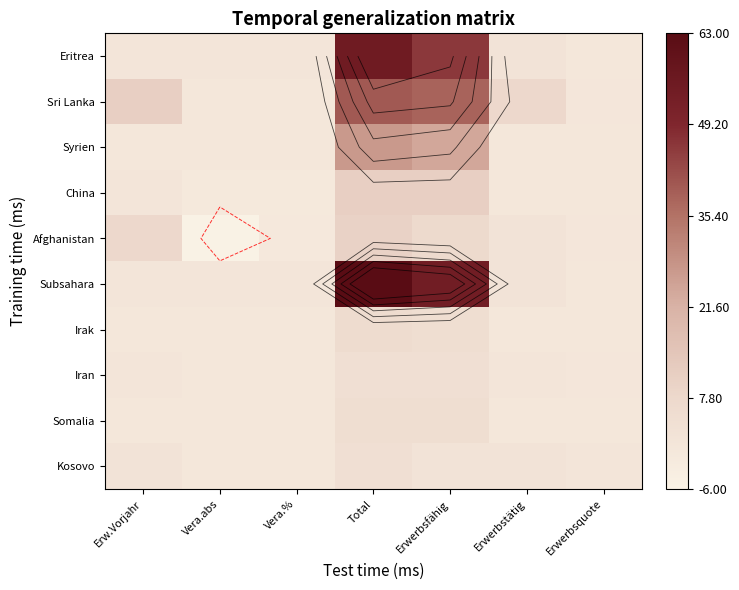

What is the approximate value of Afghanistan at Vera.abs?

-6.0